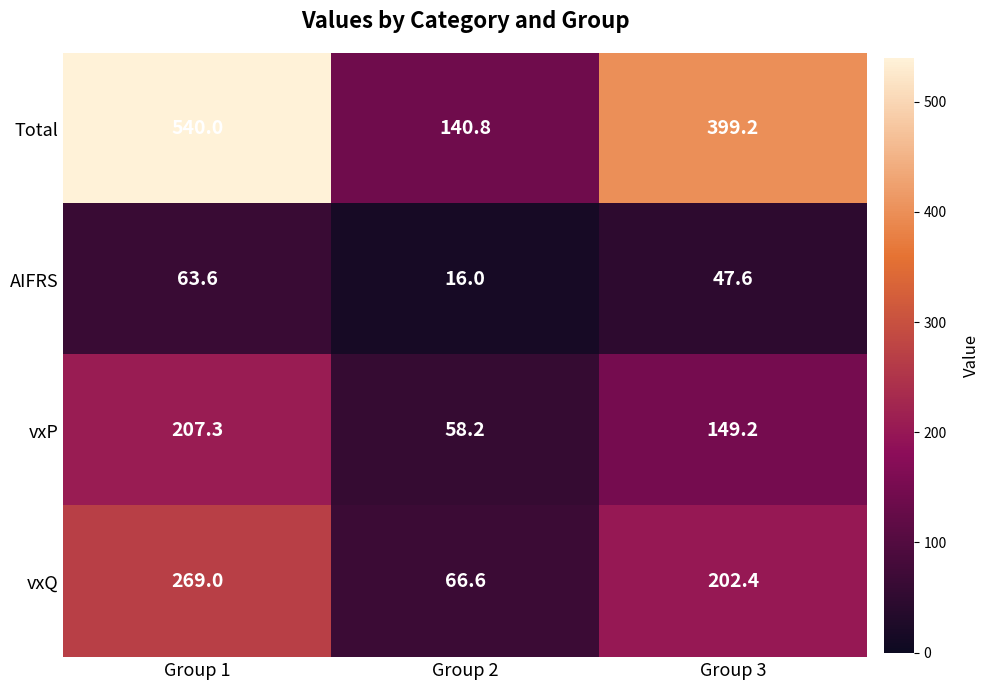

Reading left to right, transcribe all the data shown in this chart.

Total: Group 1=540.0	Group 2=140.8	Group 3=399.2
AIFRS: Group 1=63.6	Group 2=16.0	Group 3=47.6
vxP: Group 1=207.3	Group 2=58.2	Group 3=149.2
vxQ: Group 1=269.0	Group 2=66.6	Group 3=202.4